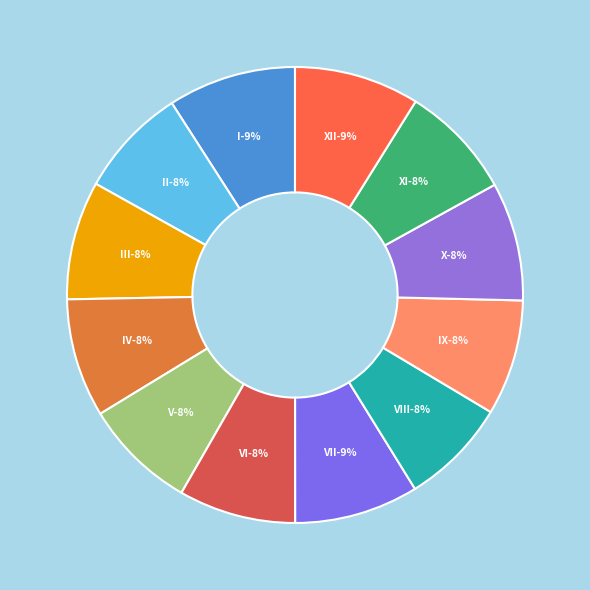

Does any single category account for the majority?

No